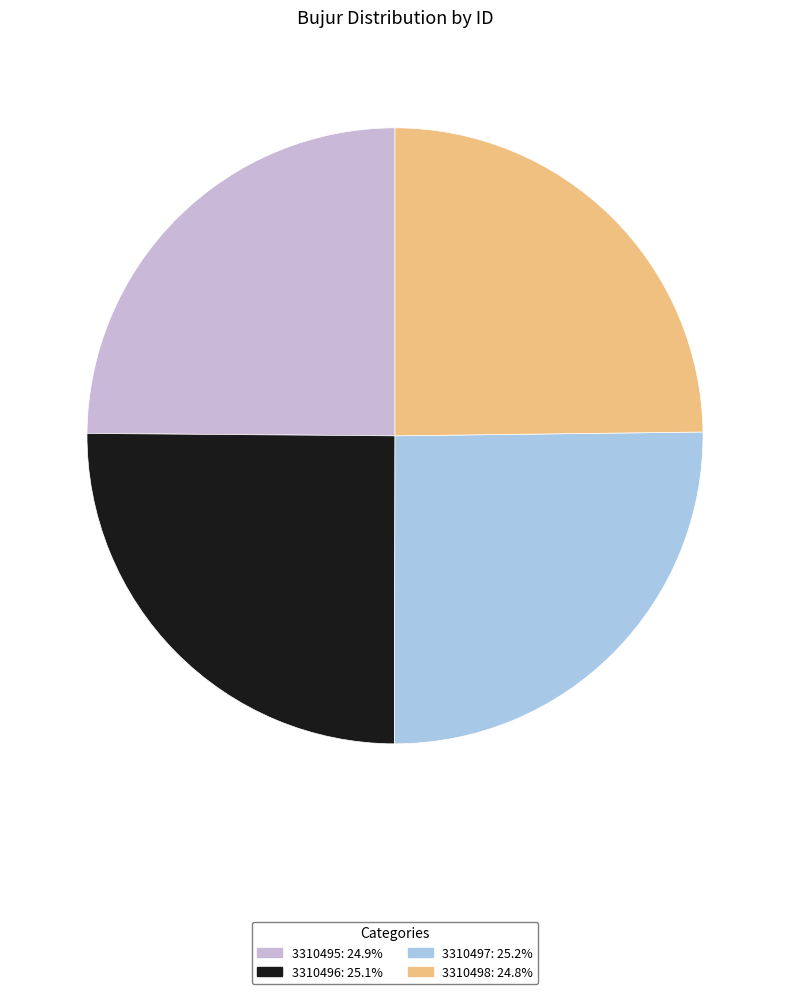

Approximately how many times larger is the value at 3310498 compared to 3310496?

1.0